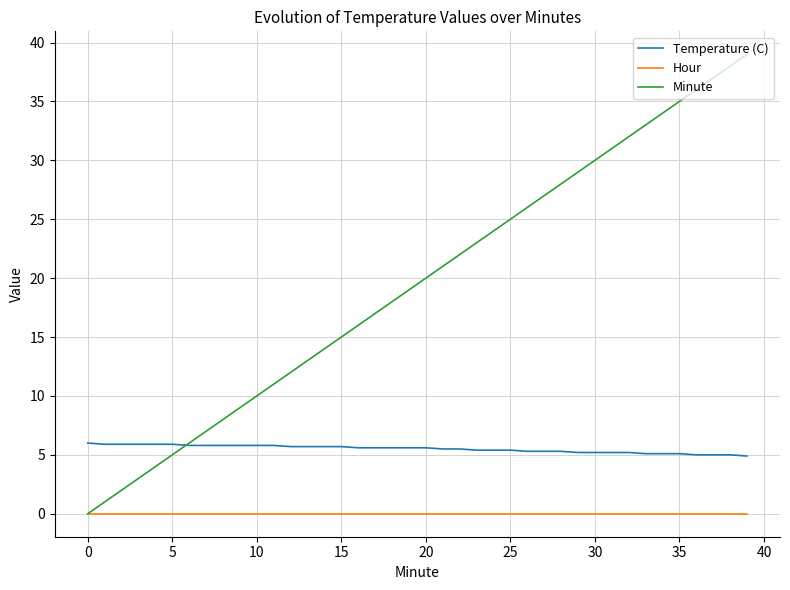

True or false: Temperature (C) and Hour cross at least once.

False